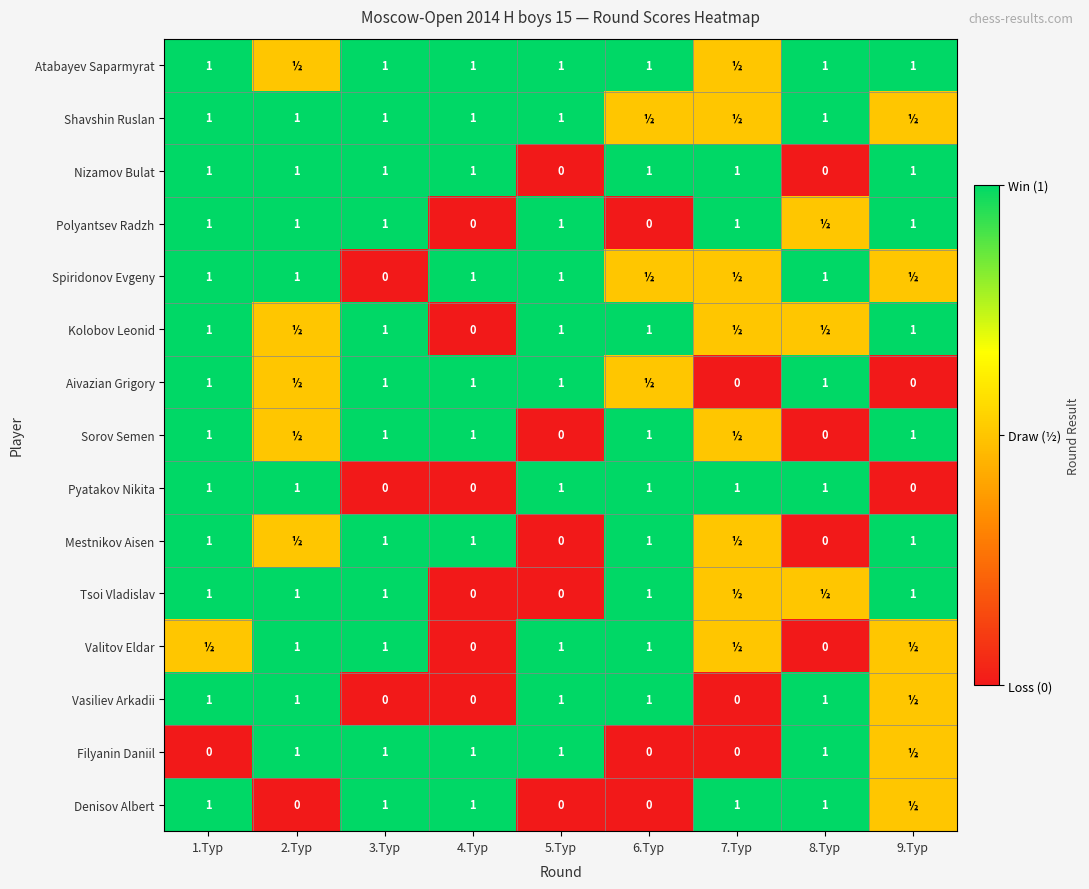

What is the difference between the highest and lowest values at 9.Тур?

1.0